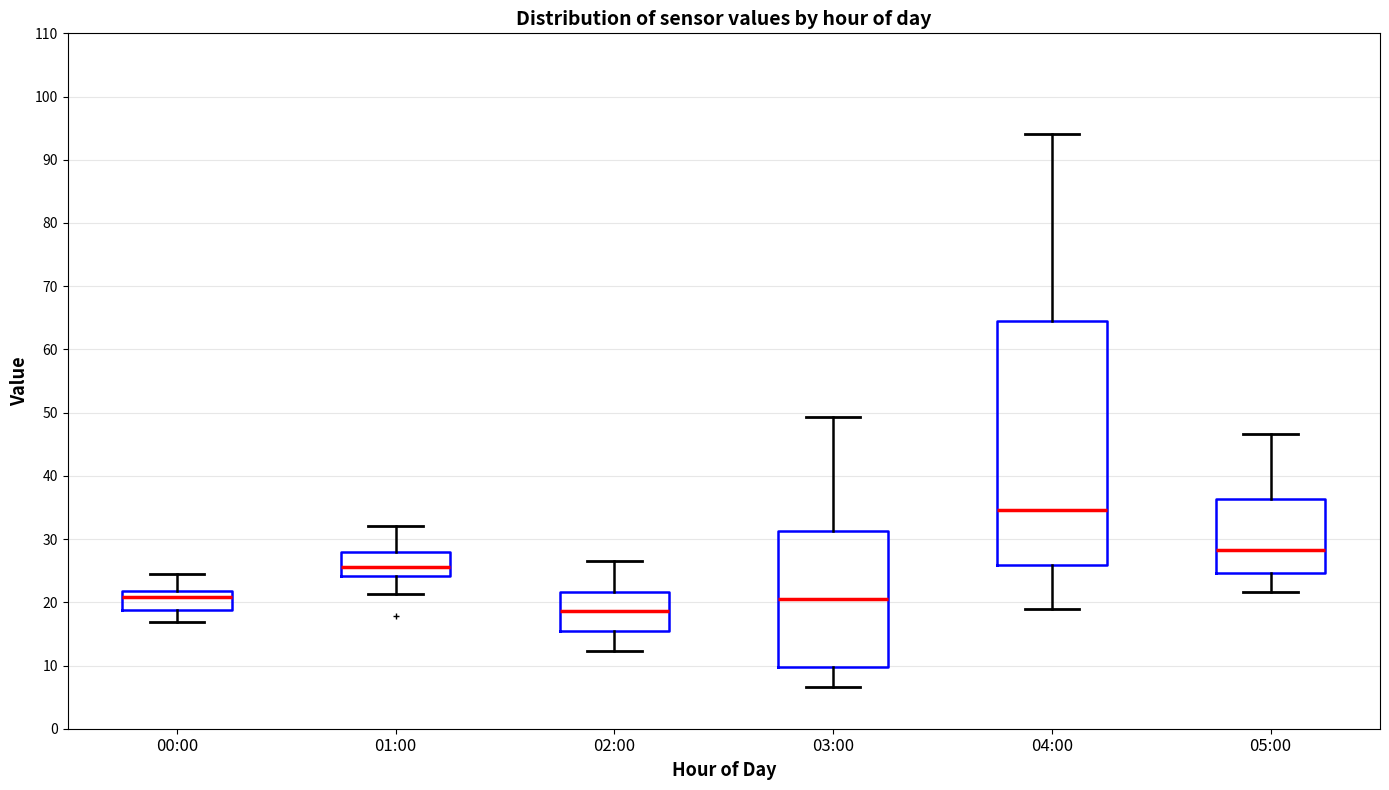

Which box's median line is the lowest?

02:00